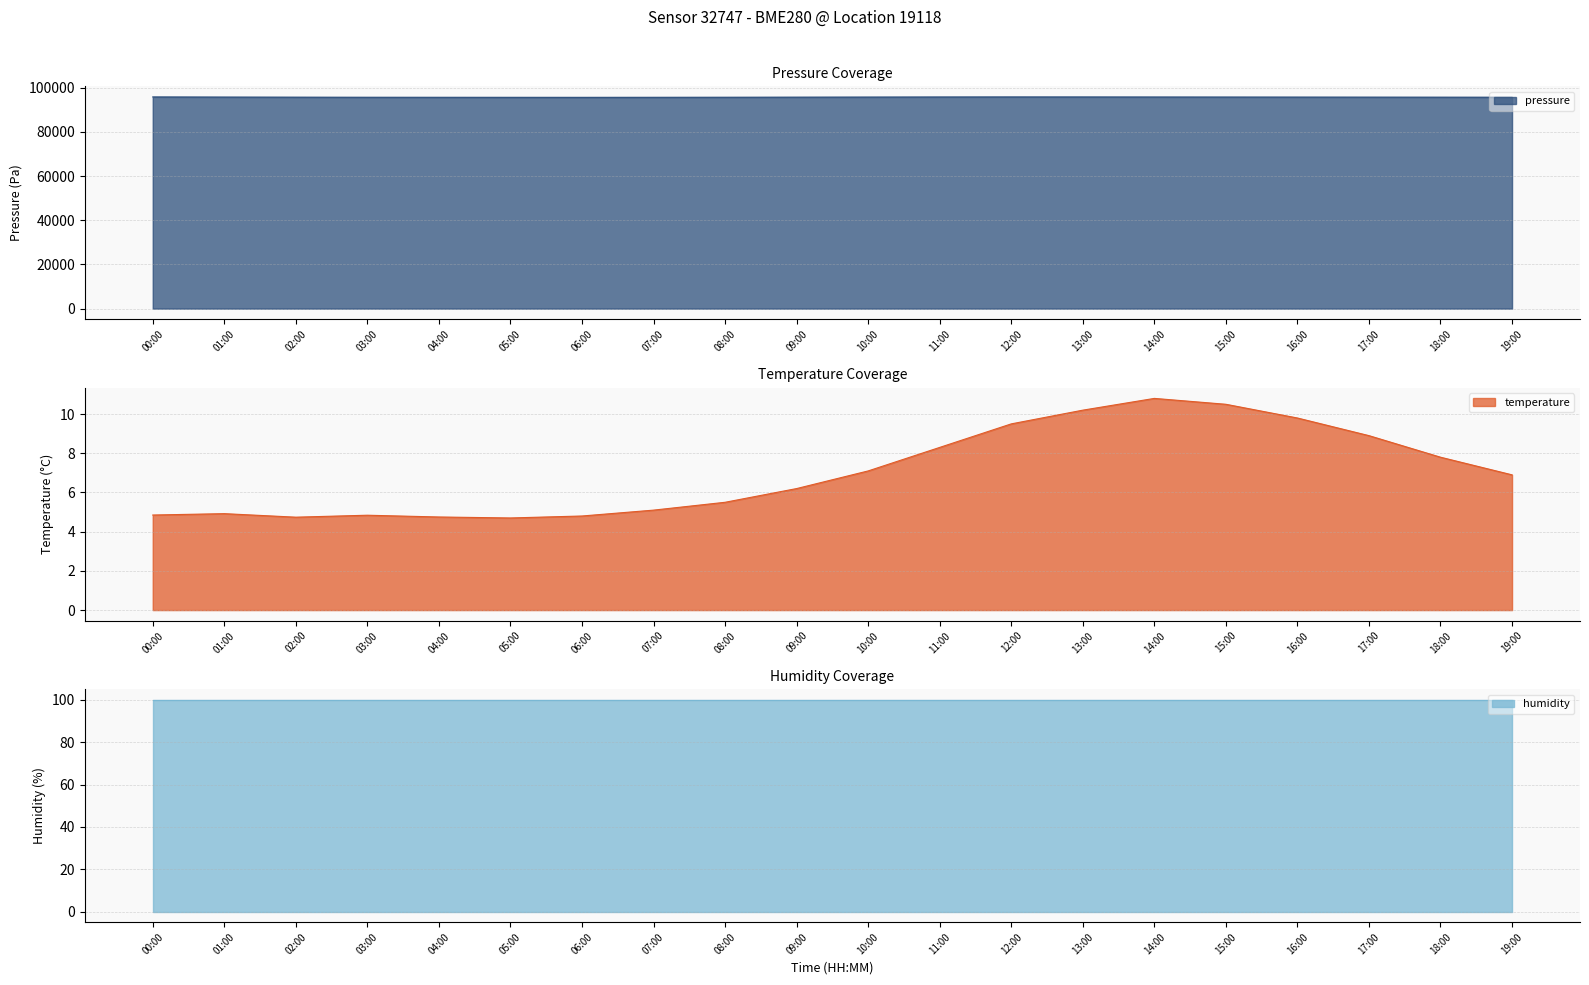

True or false: pressure has more than 0 points higher than both neighbors.

True